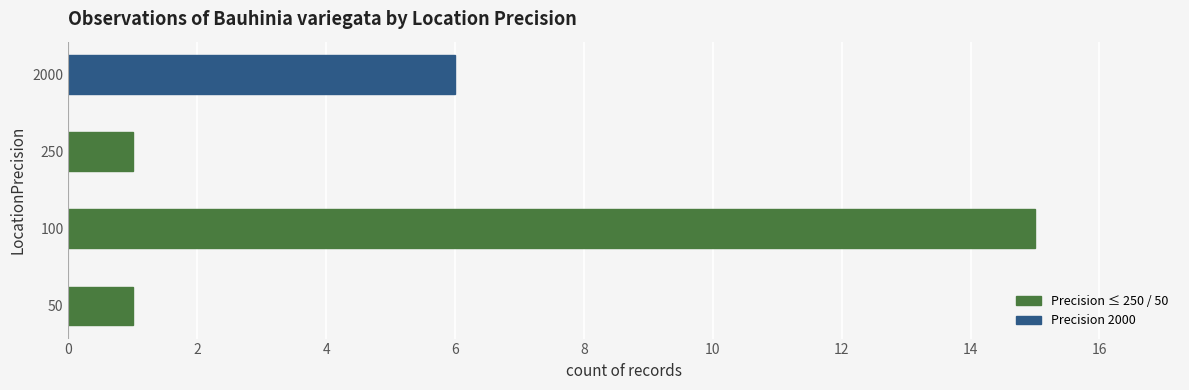

What is the change in value from 100 to 2000?

-9